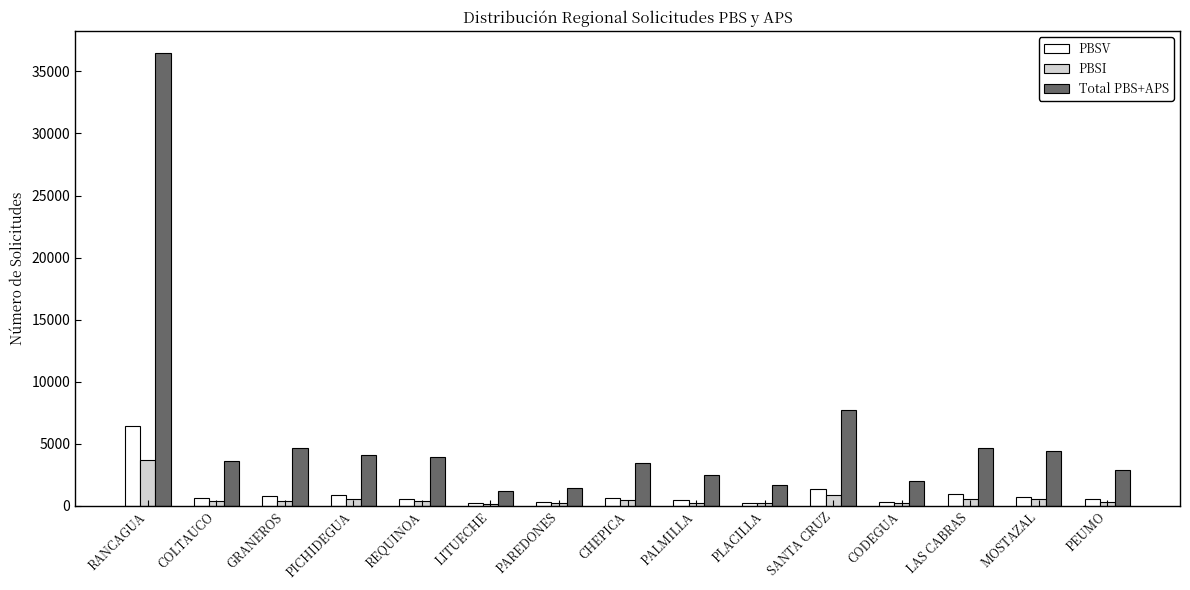

What is the total value across all series at CHEPICA?

4582